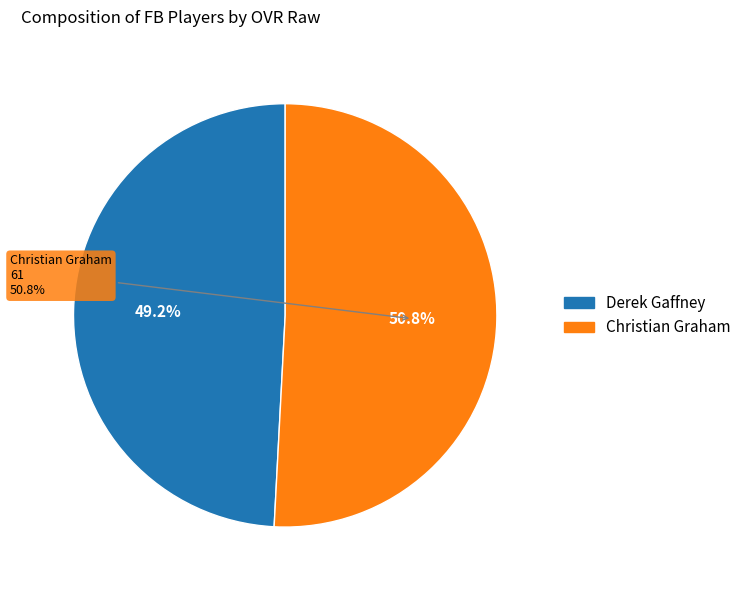

How many slices are in this pie chart?

2